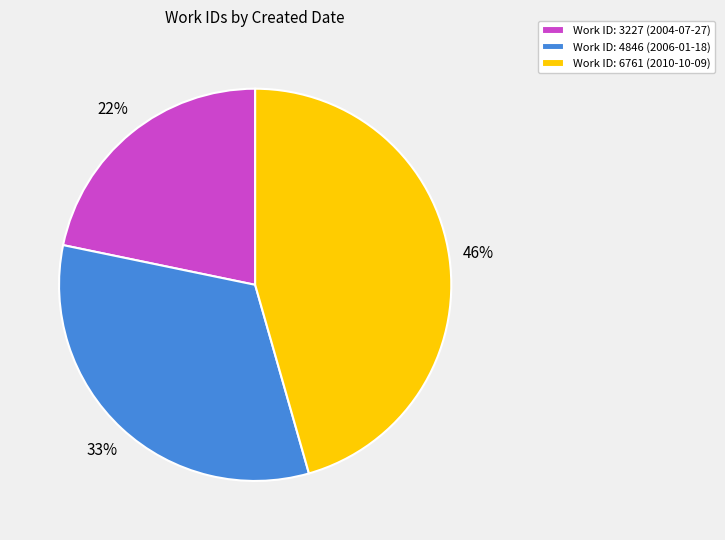

Is there any slice that represents more than half of the pie?

No